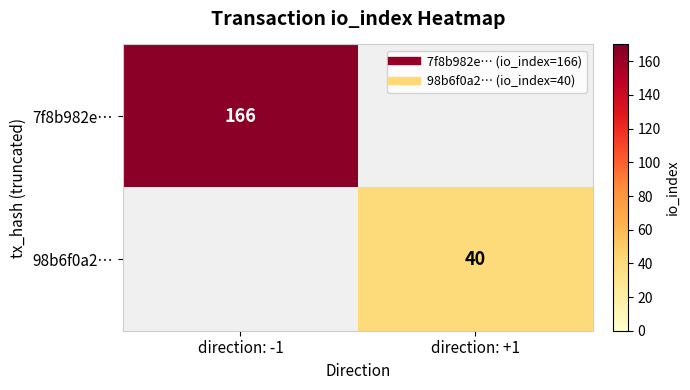

The 98b6f0a2… series shows 0 at direction: -1. True or false?

True